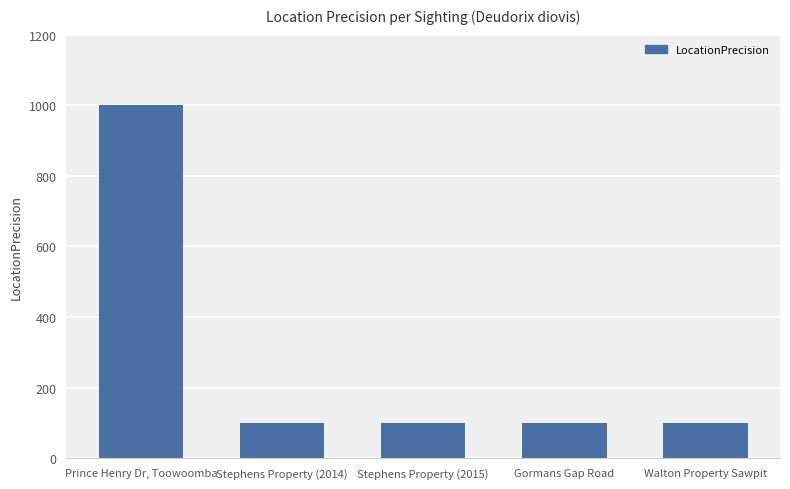

What is the ratio of the value at Gormans Gap Road to the value at Stephens Property (2015)?

1.0